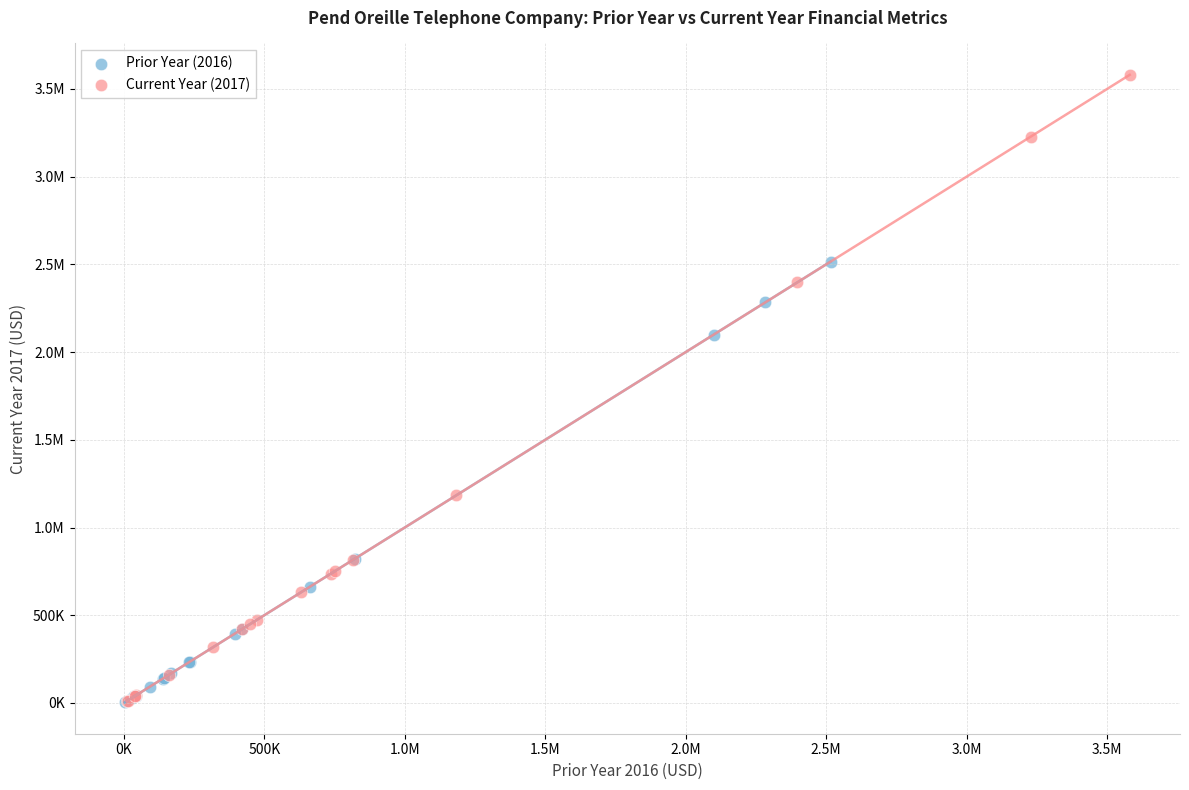

What are all the series names shown in the legend?

Prior Year (2016), Current Year (2017)